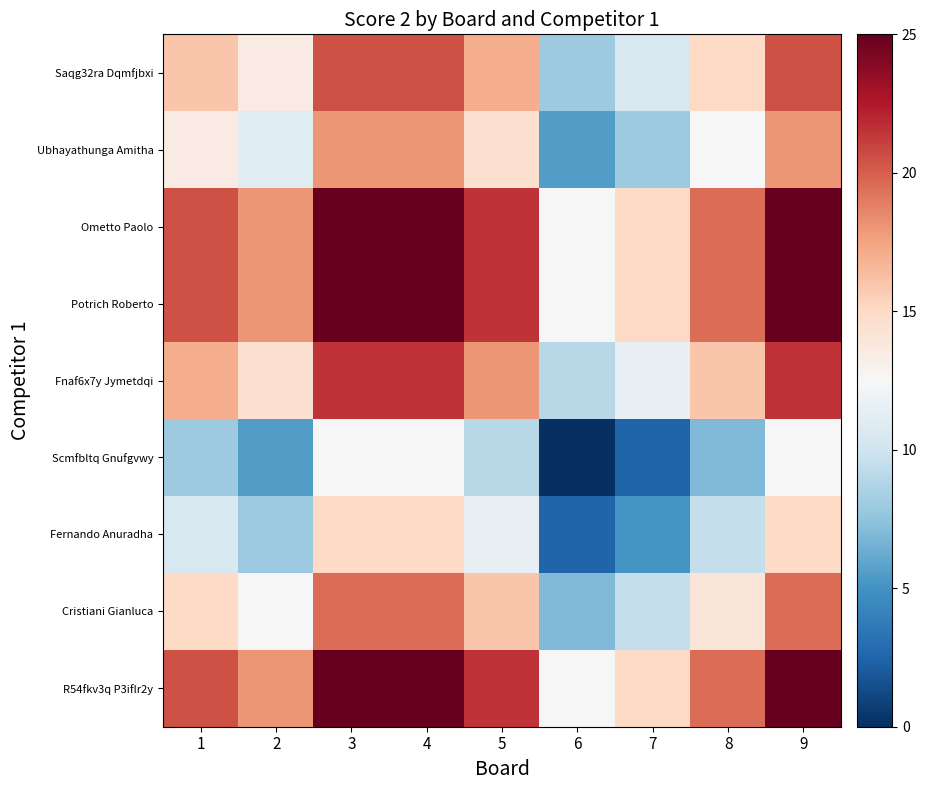

Reading right to left, list all the values displayed in this chart.

Saqg32ra Dqmfjbxi: 9=20.5	8=15.0	7=10.5	6=8.0	5=17.0	4=20.5	3=20.5	2=13.5	1=16.0
Ubhayathunga Amitha: 9=18.0	8=12.5	7=8.0	6=5.5	5=14.5	4=18.0	3=18.0	2=11.0	1=13.5
Ometto Paolo: 9=25.0	8=19.5	7=15.0	6=12.5	5=21.5	4=25.0	3=25.0	2=18.0	1=20.5
Potrich Roberto: 9=25.0	8=19.5	7=15.0	6=12.5	5=21.5	4=25.0	3=25.0	2=18.0	1=20.5
Fnaf6x7y Jymetdqi: 9=21.5	8=16.0	7=11.5	6=9.0	5=18.0	4=21.5	3=21.5	2=14.5	1=17.0
Scmfbltq Gnufgvwy: 9=12.5	8=7.0	7=2.5	6=0.0	5=9.0	4=12.5	3=12.5	2=5.5	1=8.0
Fernando Anuradha: 9=15.0	8=9.5	7=5.0	6=2.5	5=11.5	4=15.0	3=15.0	2=8.0	1=10.5
Cristiani Gianluca: 9=19.5	8=14.0	7=9.5	6=7.0	5=16.0	4=19.5	3=19.5	2=12.5	1=15.0
R54fkv3q P3iflr2y: 9=25.0	8=19.5	7=15.0	6=12.5	5=21.5	4=25.0	3=25.0	2=18.0	1=20.5